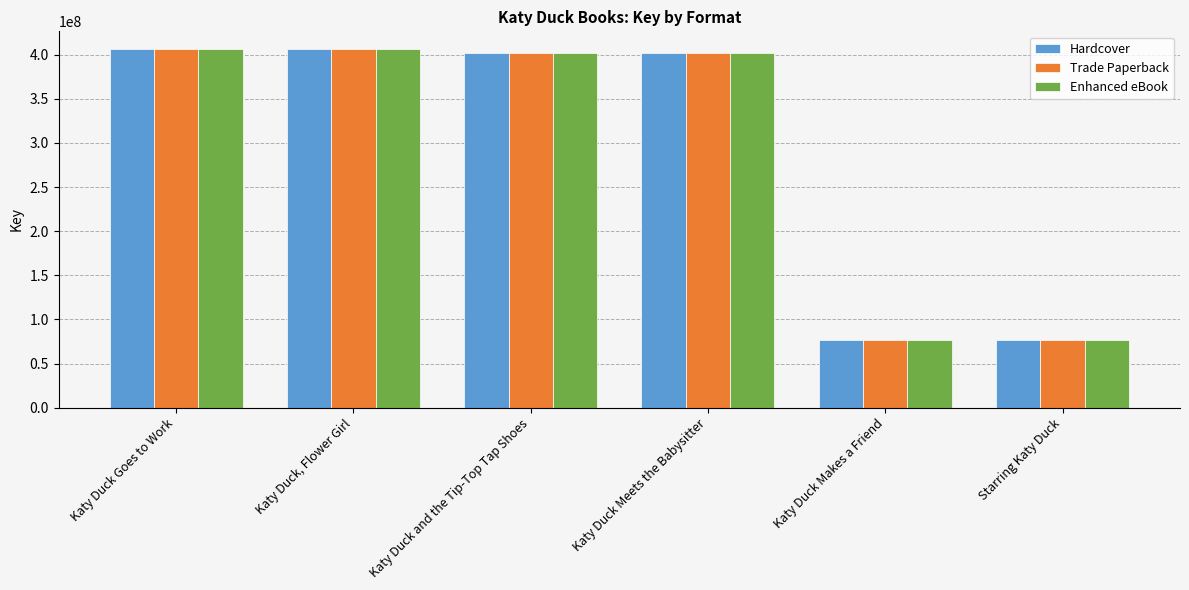

List the labels in order of Trade Paperback value, largest first.

Katy Duck Goes to Work, Katy Duck, Flower Girl, Katy Duck and the Tip-Top Tap Shoes, Katy Duck Meets the Babysitter, Katy Duck Makes a Friend, Starring Katy Duck